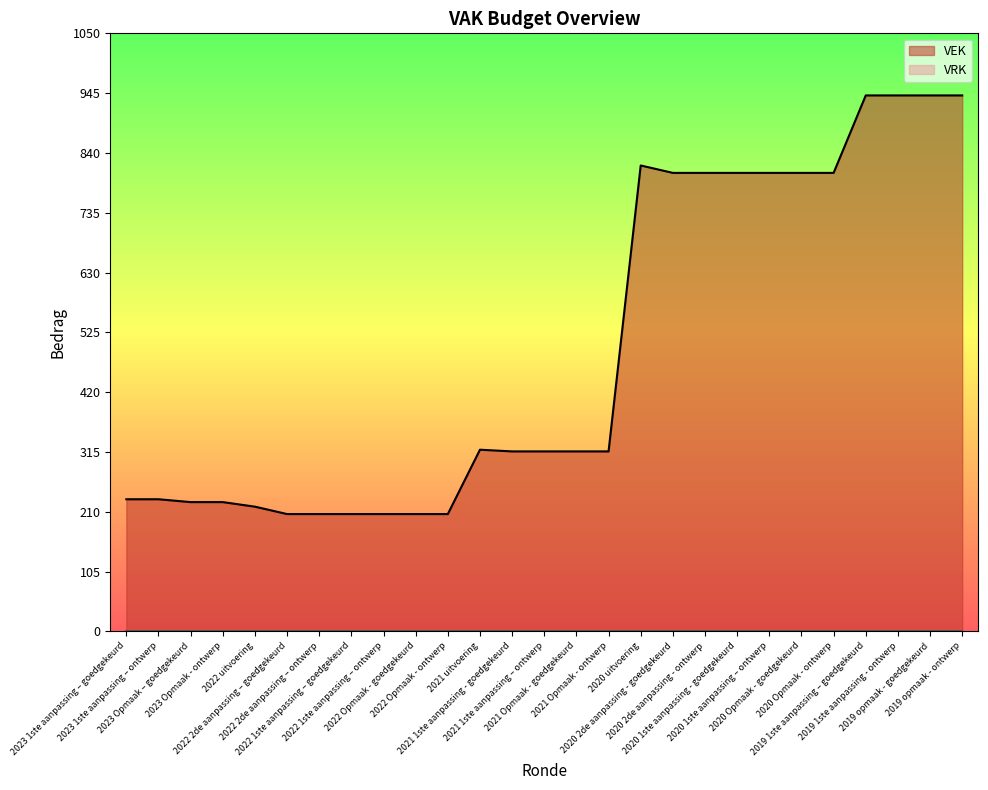

The chart shows a value of 805 at 2020 Opmaak - ontwerp. True or false?

True